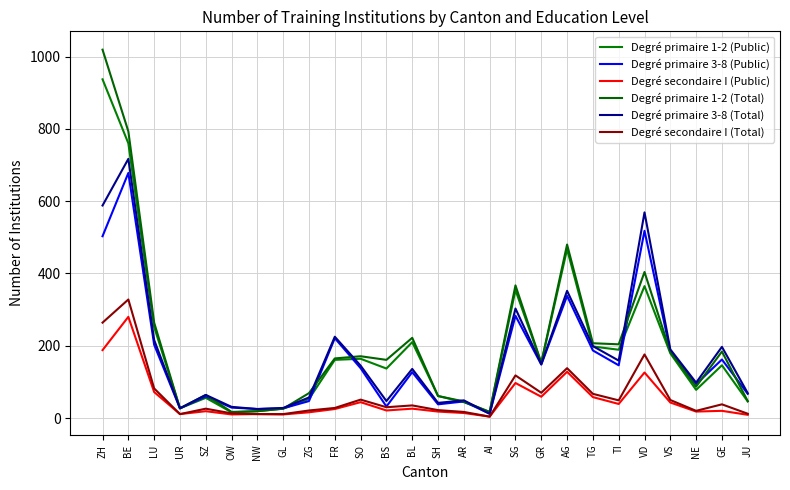

How many interior local peaks does the Degré secondaire I (Total) series have?

8